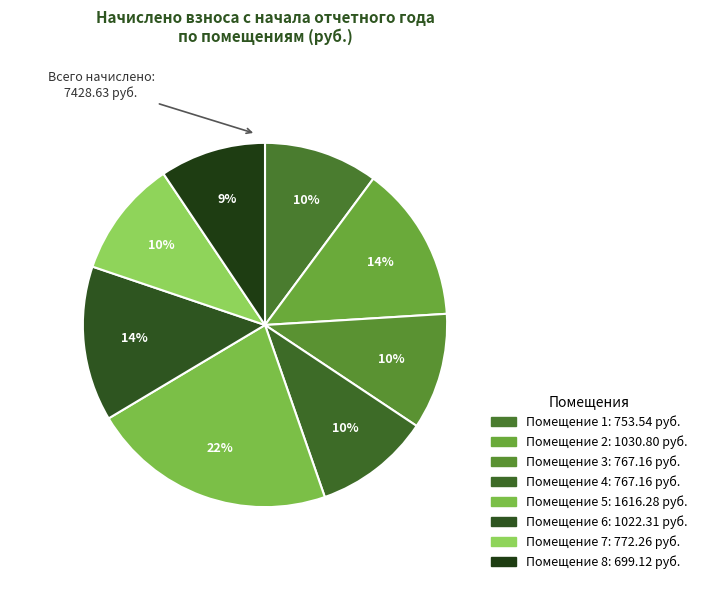

Rank the categories by value from highest to lowest.

5, 2, 6, 7, 3, 4, 1, 8